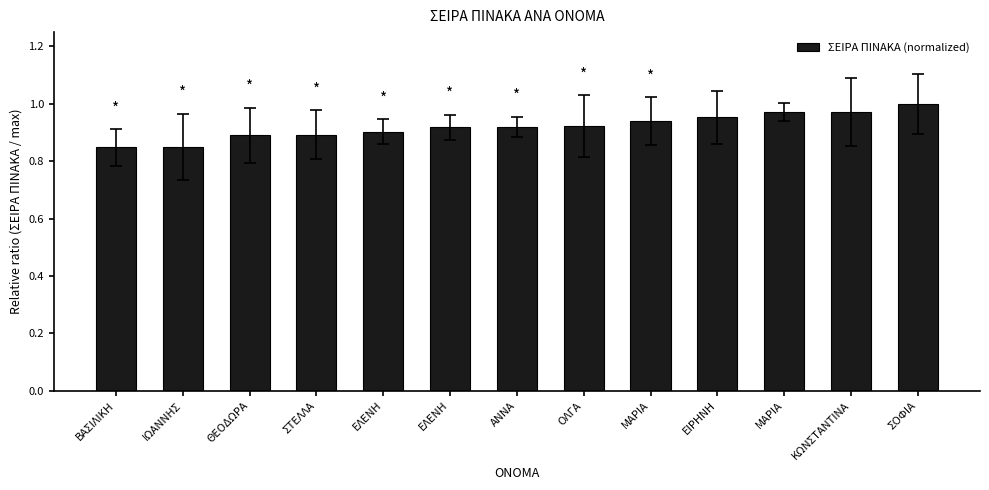

Count the number of data series in this chart.

1